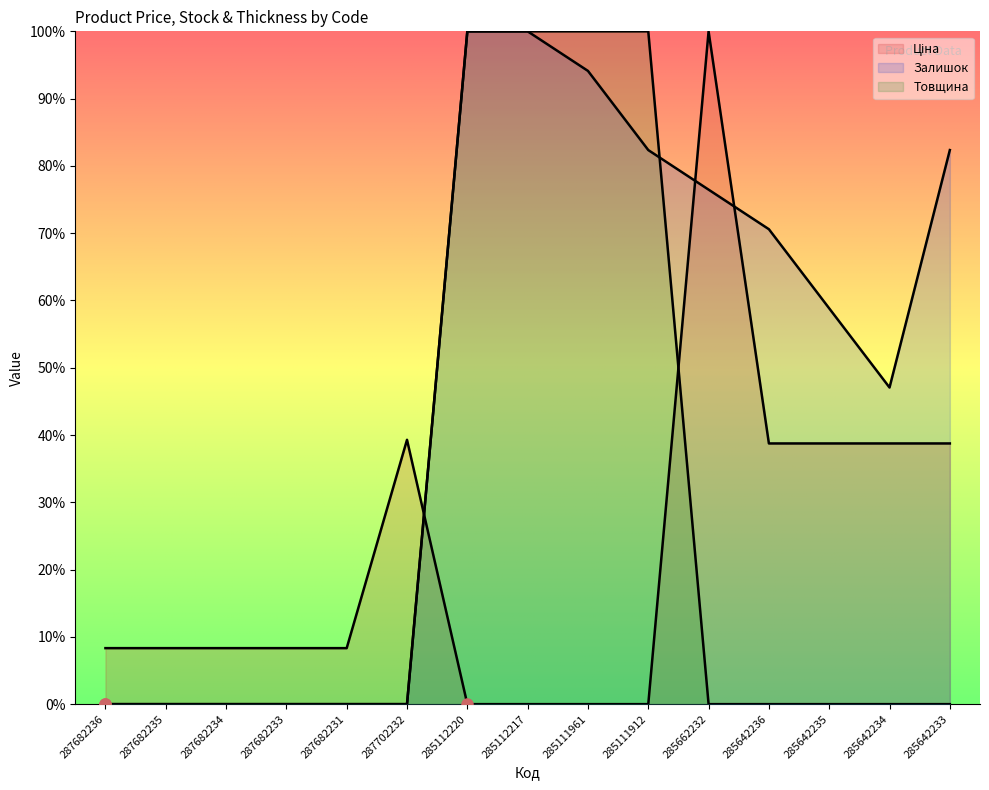

How many categories are shown in the chart?

15